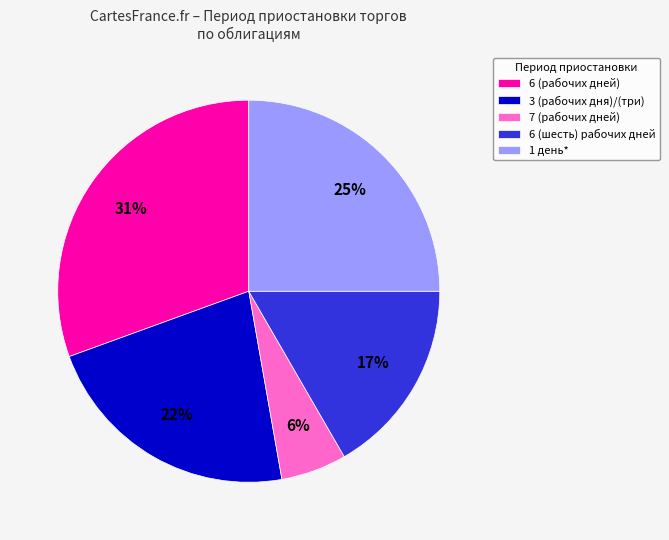

To the nearest percent, what portion does 7 (рабочих дней) represent?

6%